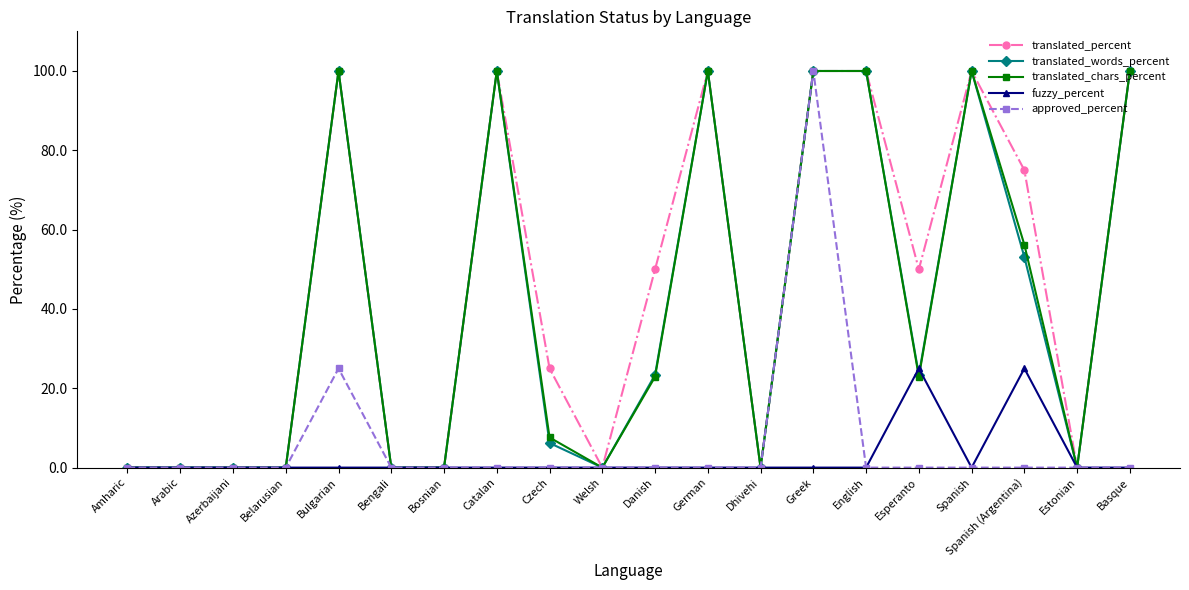

How many translated_percent values are between 0 and 100?

20